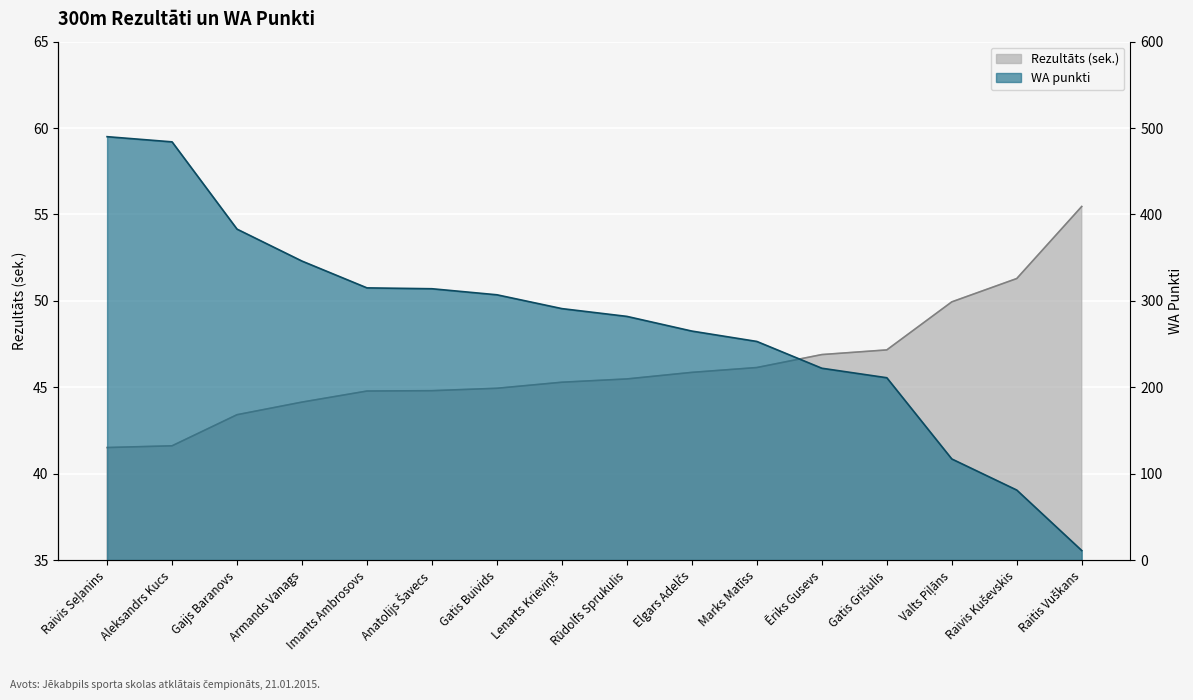

True or false: WA has a value of 537.1 at Imants Ambrosovs.

False